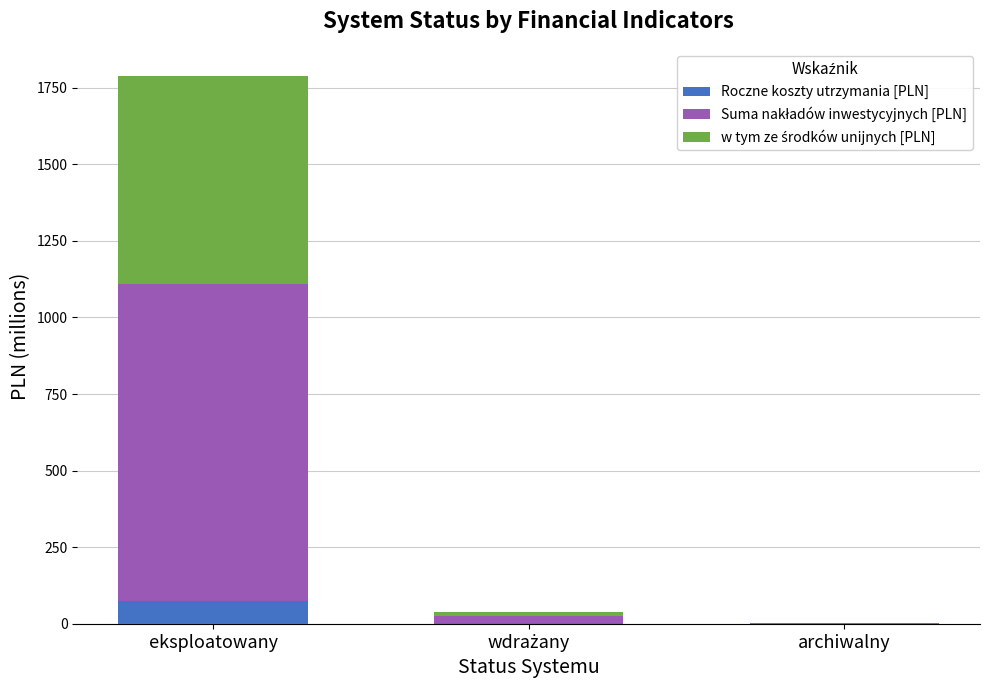

At which category is the sum across all series the highest?

eksploatowany